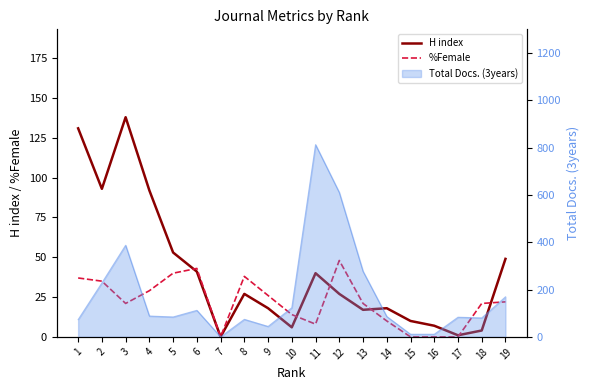

After their last crossing, which series has the higher values: %Female or H index?

H index